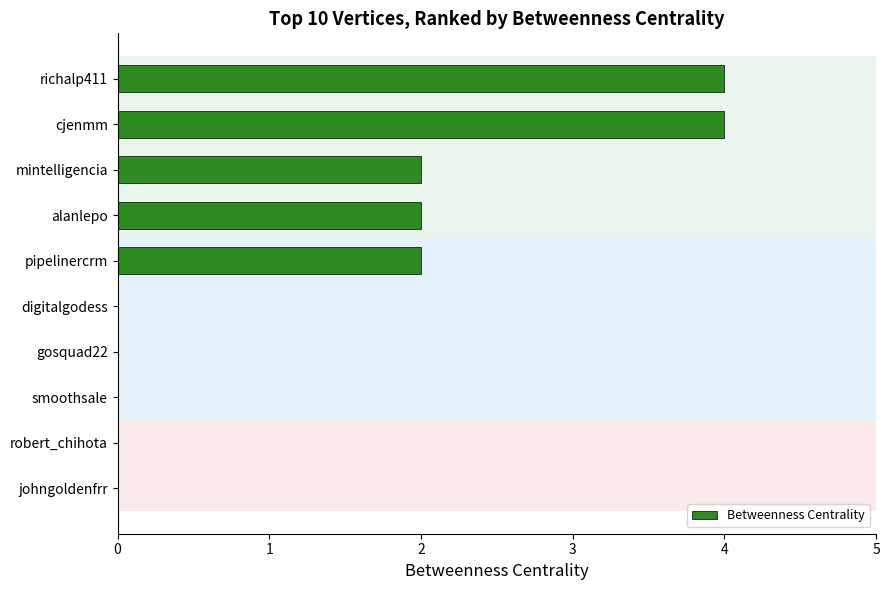

How many data points does each series have?

10